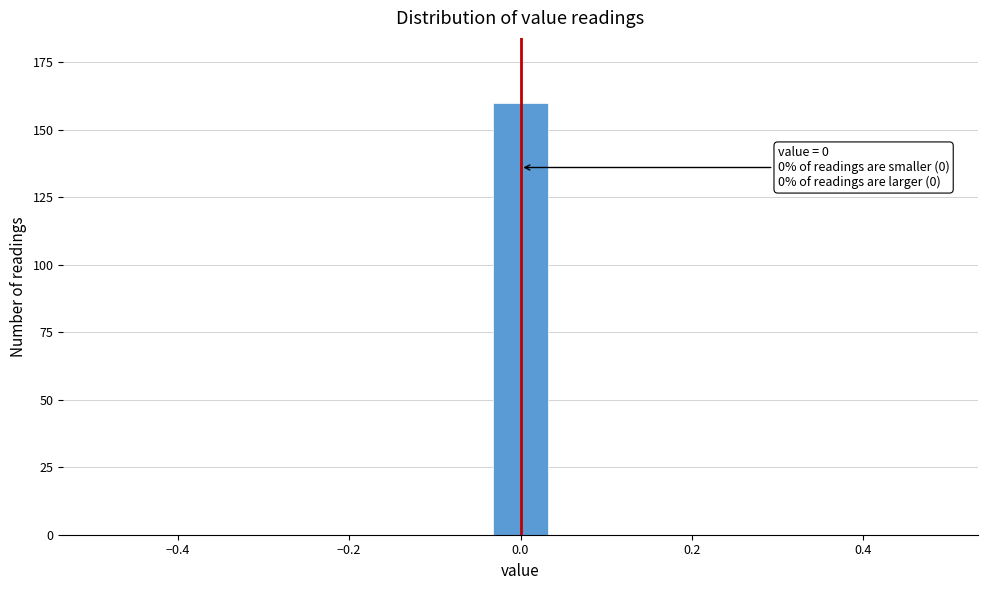

Around what value on the x-axis is the tallest bar? Give the approximate position of its centre, as read against the axis.

0.00